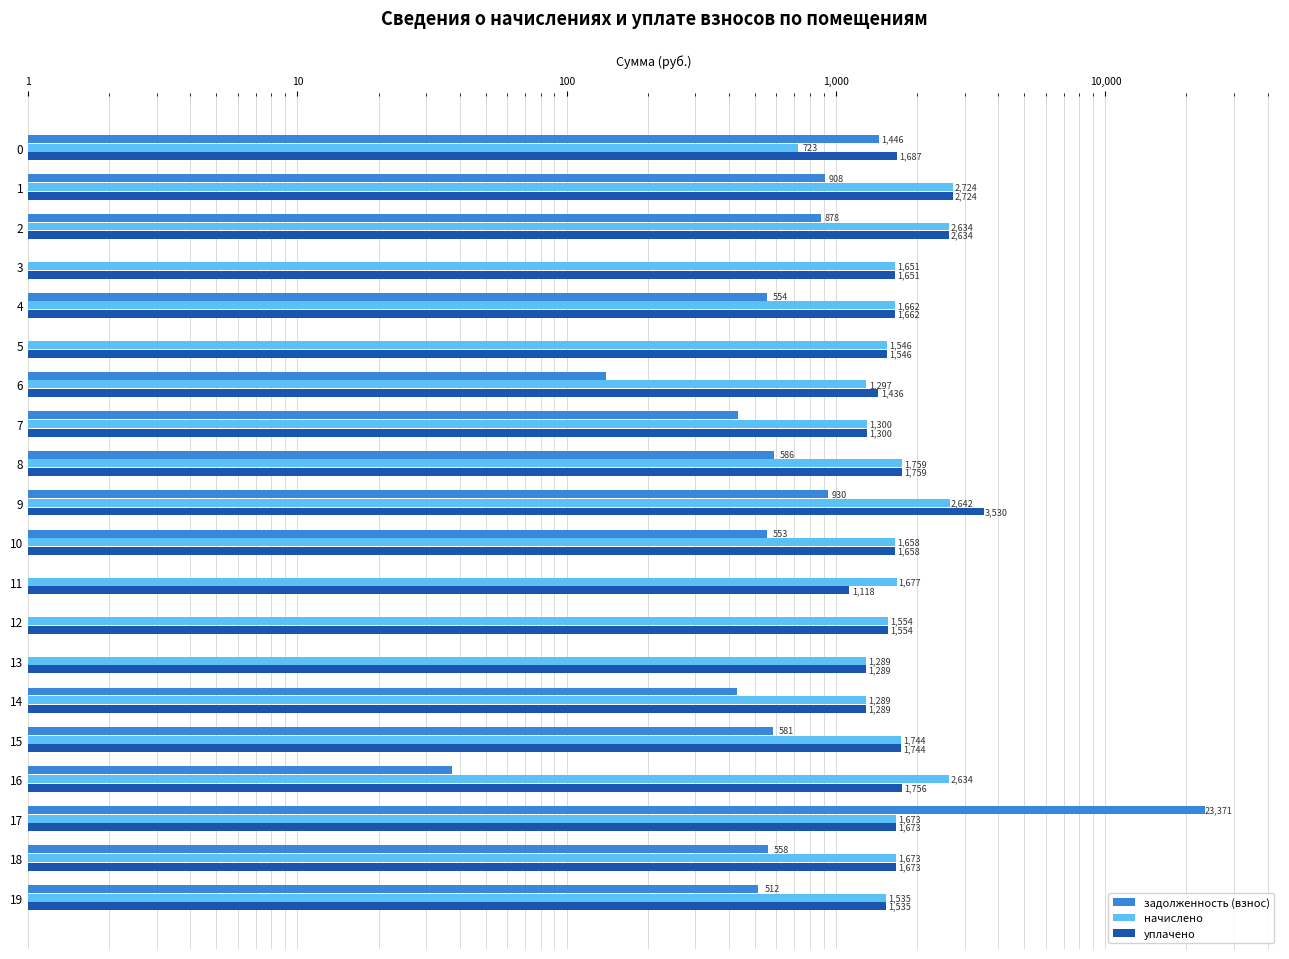

What is the difference between the highest and lowest values at 14?

859.5